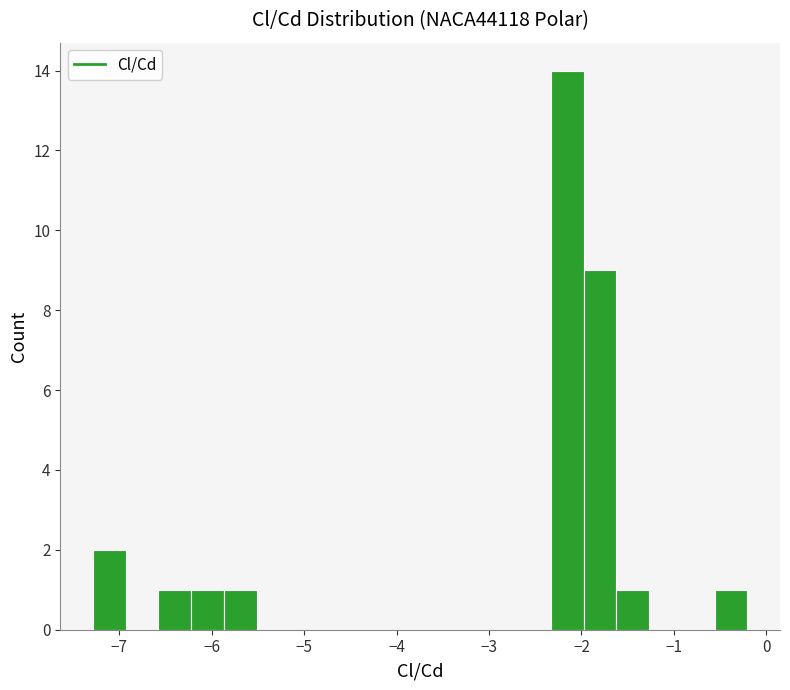

Around what value on the x-axis is the tallest bar? Give the approximate position of its centre, as read against the axis.

-2.2